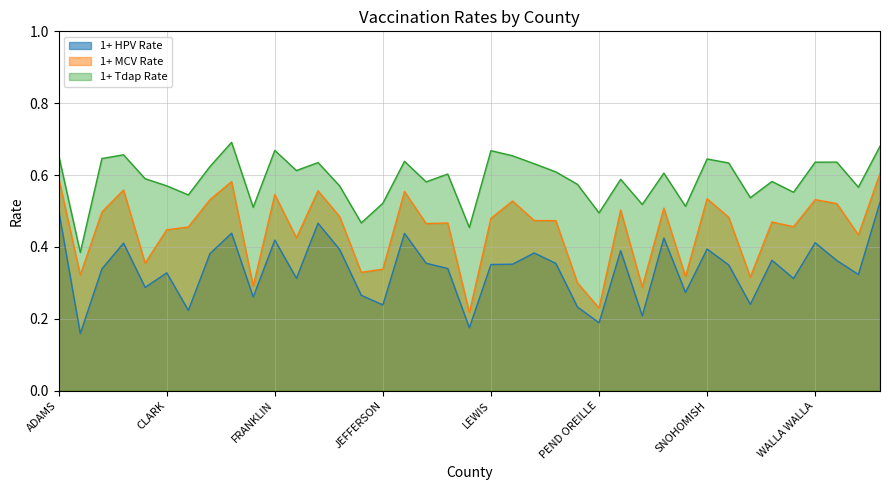

Between ADAMS and GRAYS HARBOR, which series saw the biggest shift?

1+ HPV Rate